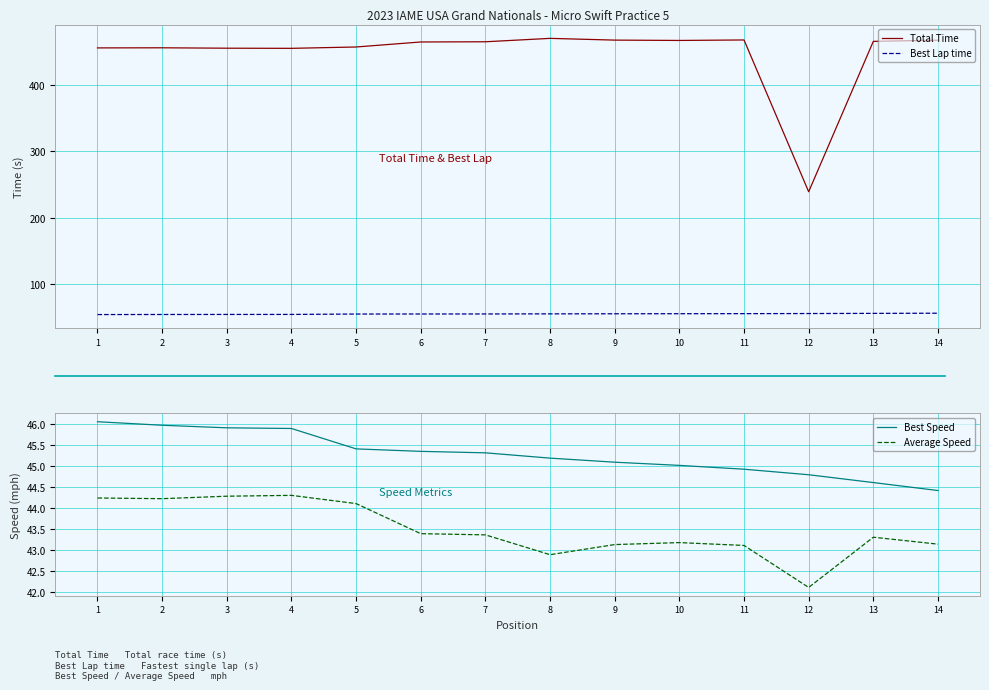

Reading left to right, what are all the values shown in this chart?

Total Time: 455.7	455.9	455.3	455.1	457.1	464.7	465.0	470.1	467.5	467.0	467.7	239.4	465.6	467.3
Best Lap time: 54.7	54.8	54.9	54.9	55.5	55.6	55.6	55.8	55.9	56.0	56.1	56.3	56.5	56.7
Best Speed: 46.1	46.0	45.9	45.9	45.4	45.3	45.3	45.2	45.1	45.0	44.9	44.8	44.6	44.4
Average Speed: 44.2	44.2	44.3	44.3	44.1	43.4	43.4	42.9	43.1	43.2	43.1	42.1	43.3	43.1